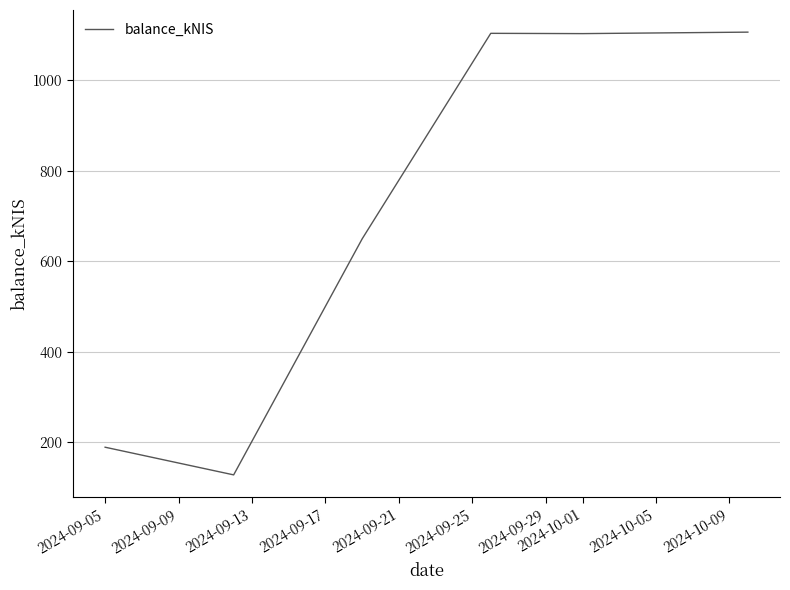

How many values are below 1102?

3